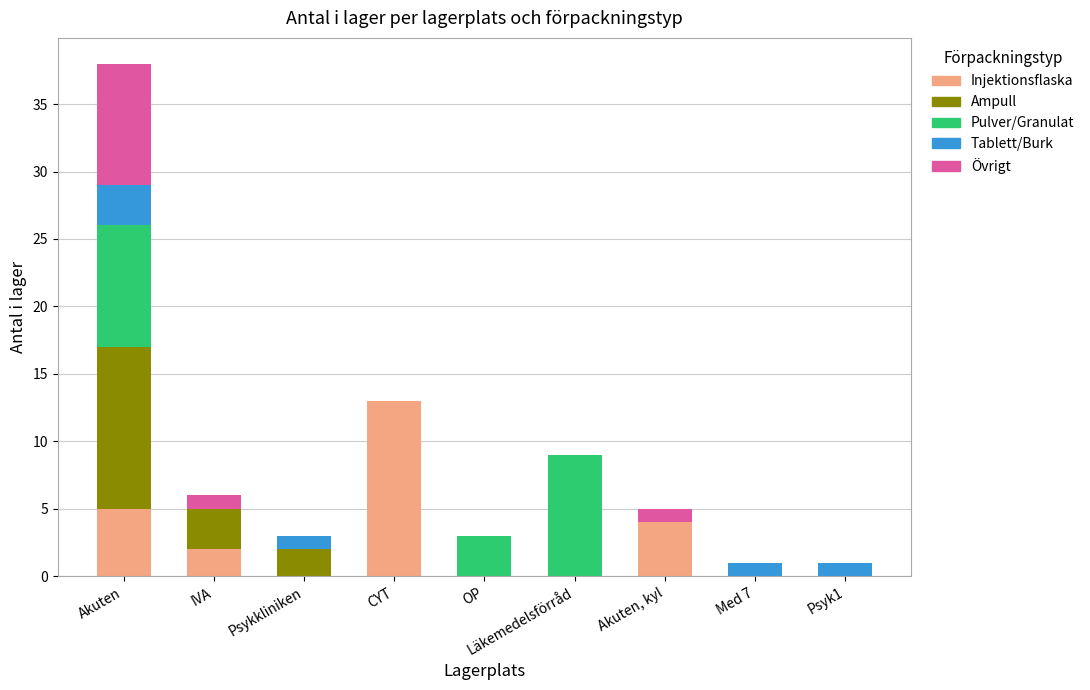

What is the highest value of the Injektionsflaska series?

13